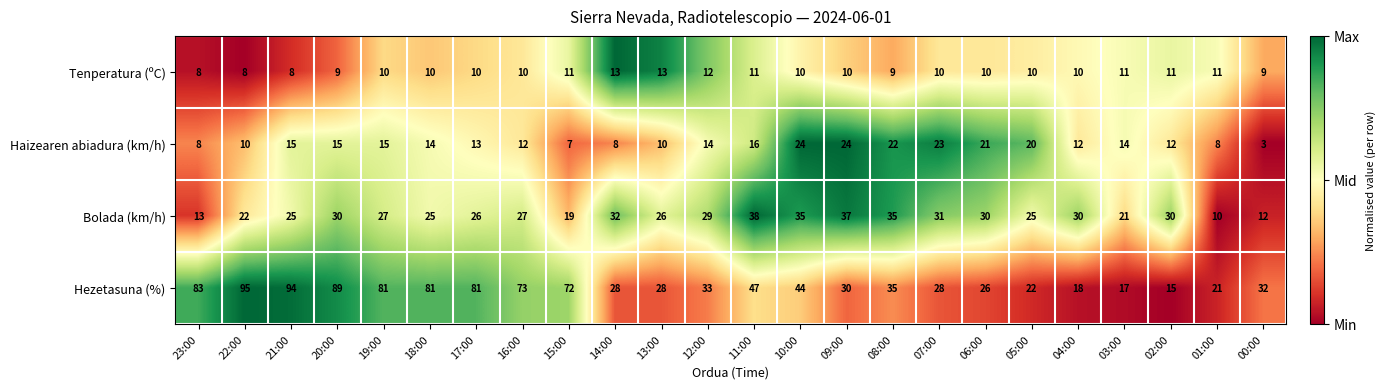

Which series has the widest spread of values?

Hezetasuna (%)